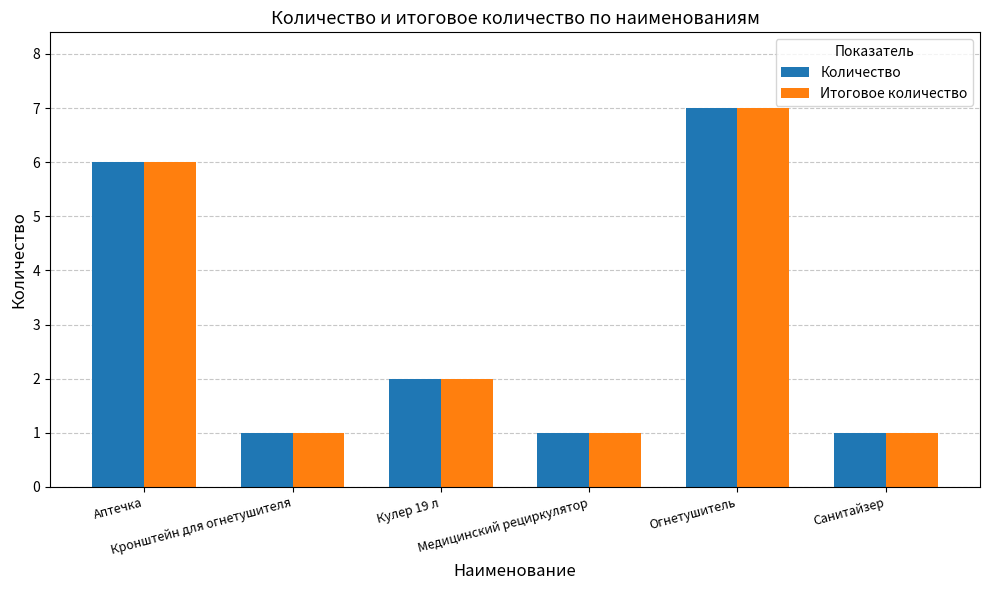

What is the maximum value shown in the chart?

7